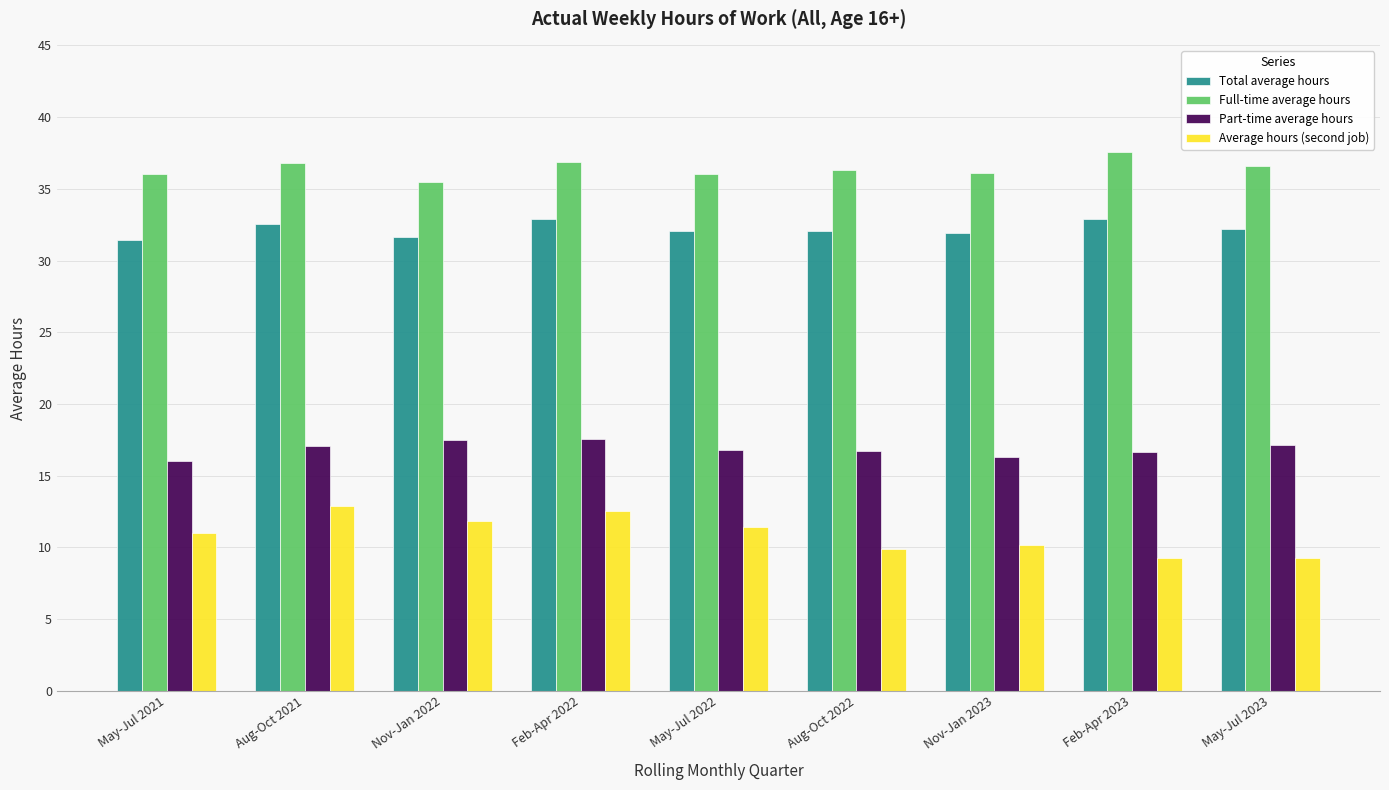

The Average hours (second job) series shows 19.0 at May-Jul 2021. True or false?

False